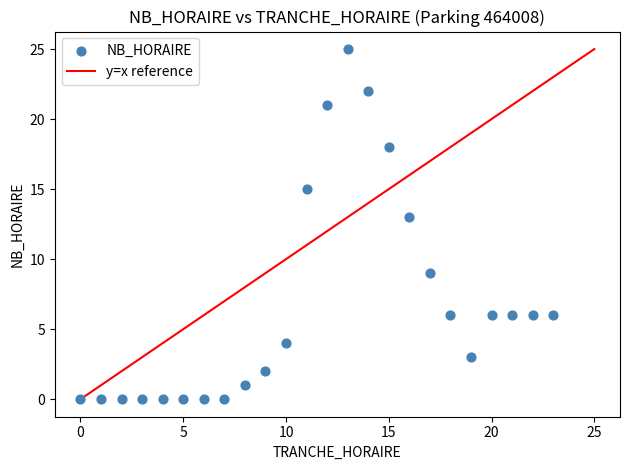

What Y value in the scatter plot is closest to 12?

13